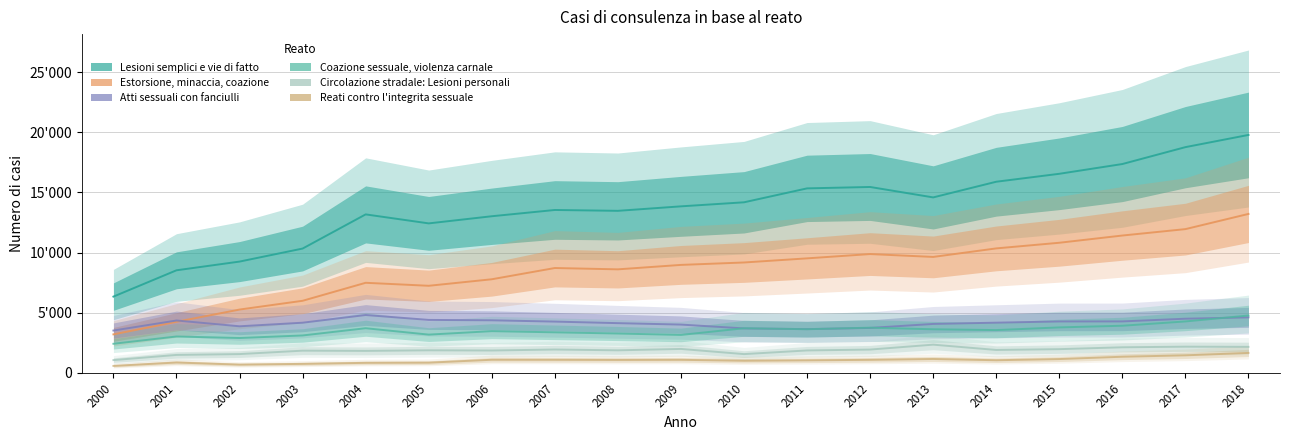

Reading left to right, list all the values displayed in this chart.

Lesioni semplici e vie di fatto: 2000=6334	2001=8521	2002=9245	2003=10328	2004=13168	2005=12420	2006=13014	2007=13535	2008=13464	2009=13837	2010=14173	2011=15331	2012=15447	2013=14580	2014=15883	2015=16543	2016=17355	2017=18759	2018=19774
Estorsione, minaccia, coazione: 2000=3194	2001=4239	2002=5257	2003=5986	2004=7482	2005=7233	2006=7775	2007=8710	2008=8600	2009=8969	2010=9170	2011=9513	2012=9870	2013=9632	2014=10341	2015=10810	2016=11411	2017=11944	2018=13207
Atti sessuali con fanciulli: 2000=3513	2001=4348	2002=3866	2003=4164	2004=4804	2005=4396	2006=4364	2007=4256	2008=4127	2009=4008	2010=3690	2011=3630	2012=3730	2013=4061	2014=4167	2015=4268	2016=4271	2017=4496	2018=4607
Coazione sessuale, violenza carnale: 2000=2412	2001=3018	2002=2892	2003=3104	2004=3705	2005=3174	2006=3462	2007=3364	2008=3265	2009=3148	2010=3702	2011=3623	2012=3749	2013=3618	2014=3550	2015=3773	2016=3912	2017=4269	2018=4761
Circolazione stradale: Lesioni personali: 2000=1056	2001=1485	2002=1555	2003=1840	2004=1821	2005=1869	2006=1853	2007=1935	2008=1868	2009=1983	2010=1553	2011=1858	2012=1931	2013=2339	2014=1898	2015=1965	2016=2120	2017=2171	2018=2157
Reati contro l'integrita sessuale: 2000=572	2001=855	2002=680	2003=741	2004=827	2005=843	2006=1083	2007=1079	2008=1068	2009=1078	2010=1002	2011=1036	2012=1077	2013=1148	2014=1044	2015=1142	2016=1334	2017=1451	2018=1652